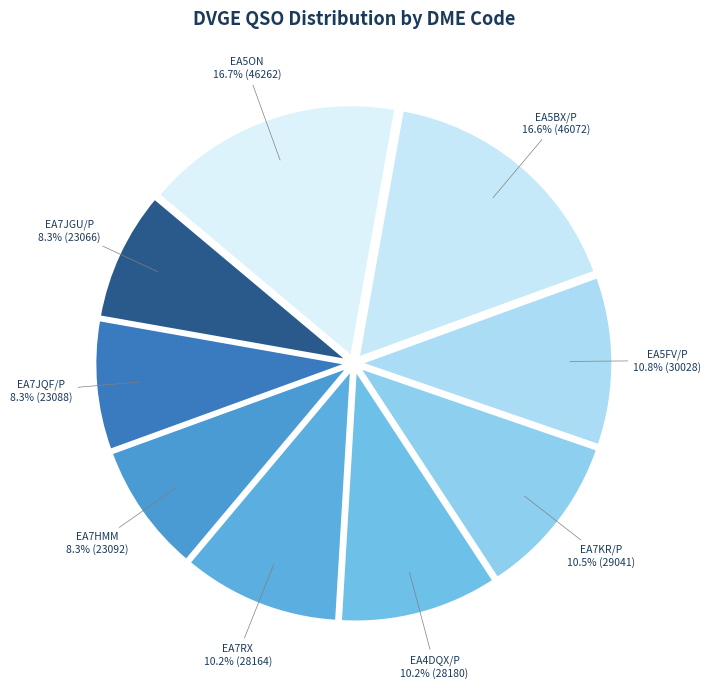

What portion of the pie excludes EA7JGU/P?

91.7%